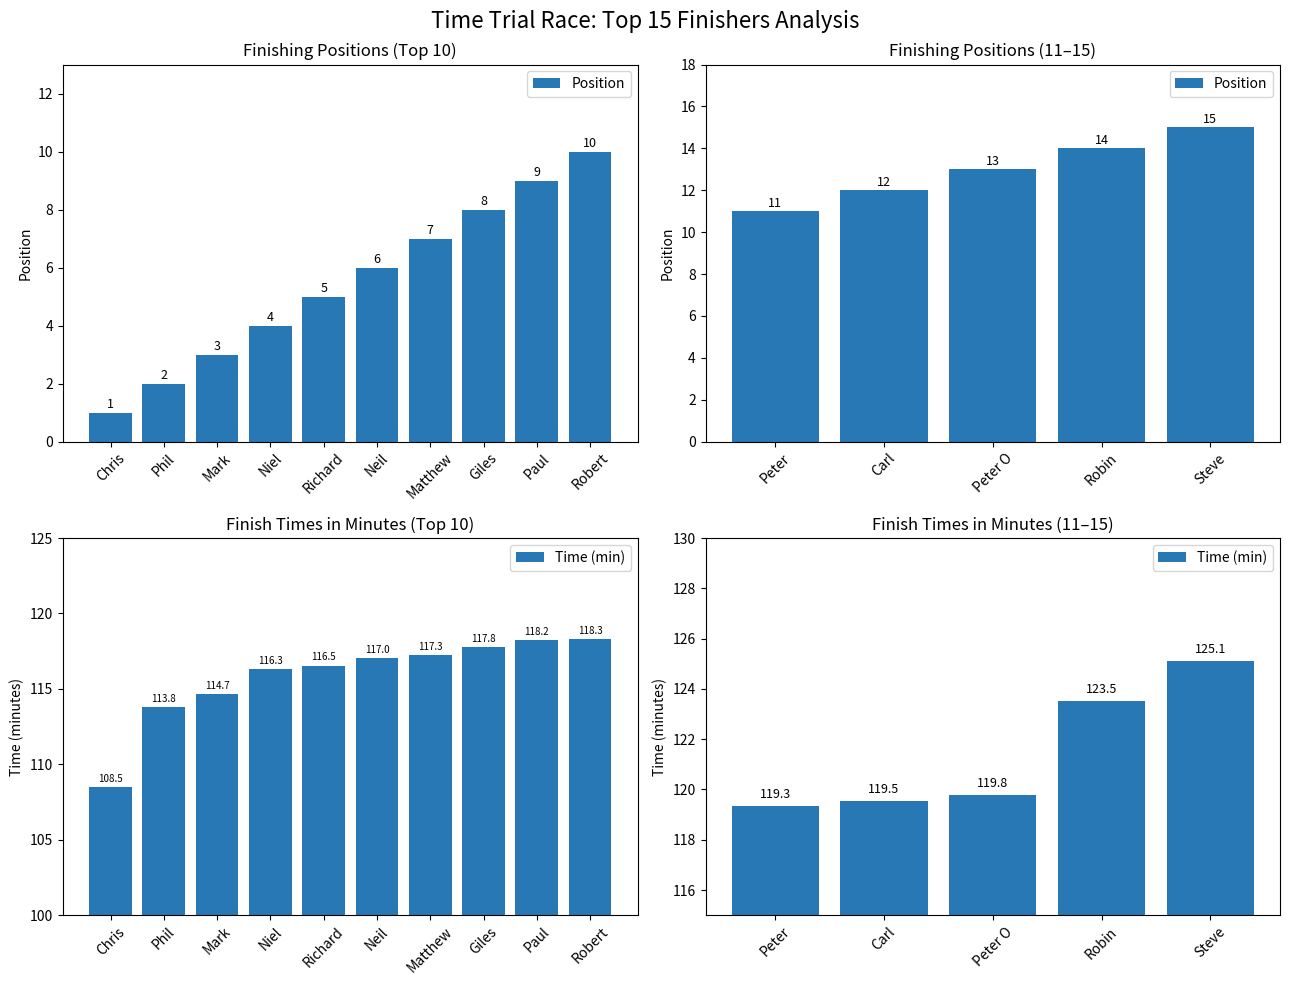

Is it true that Time (min) equals 207.2 at Peter?

False